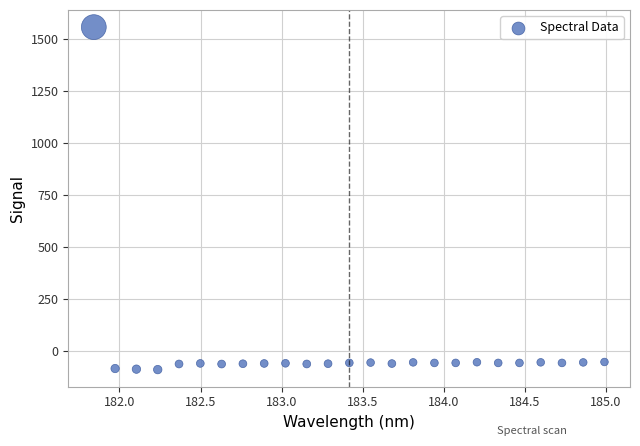

What is the range of Y values (max minus min)?

1644.3